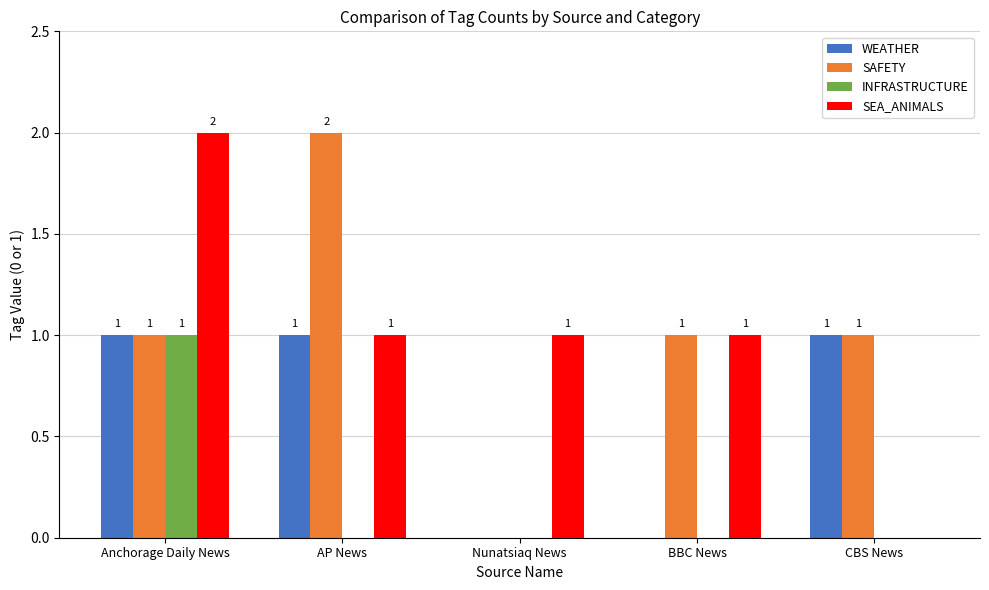

What is the sum of all INFRASTRUCTURE values?

1